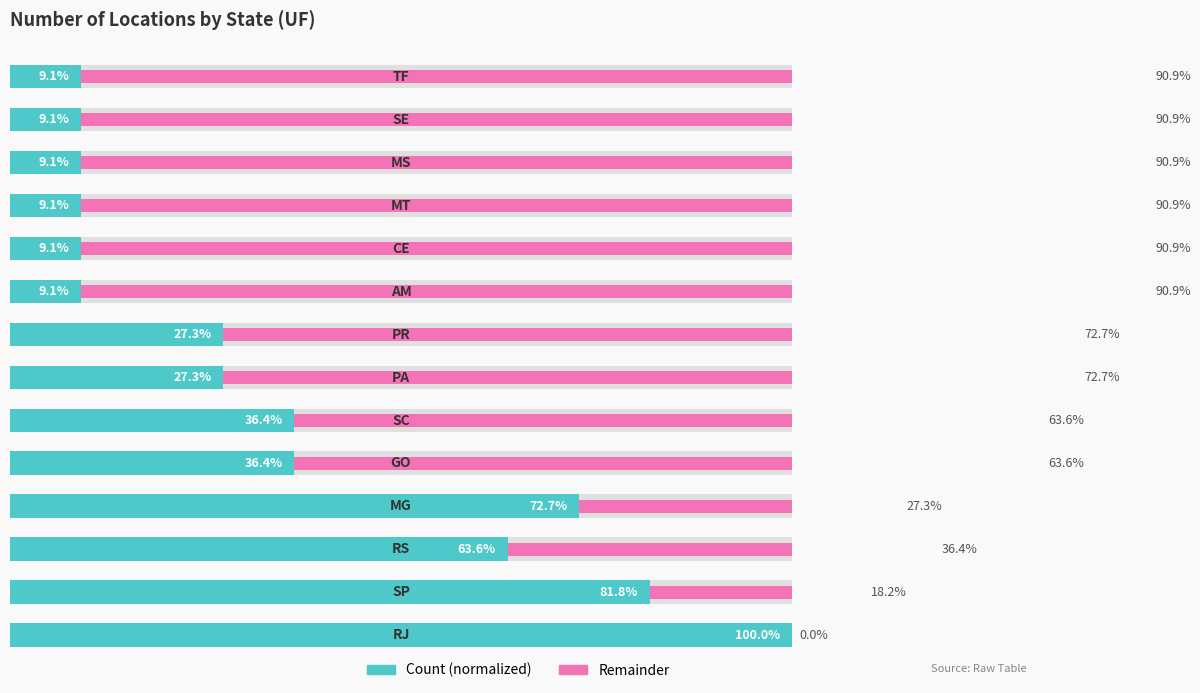

At 6, list the series in order from smallest to largest.

Count (normalized), Remainder